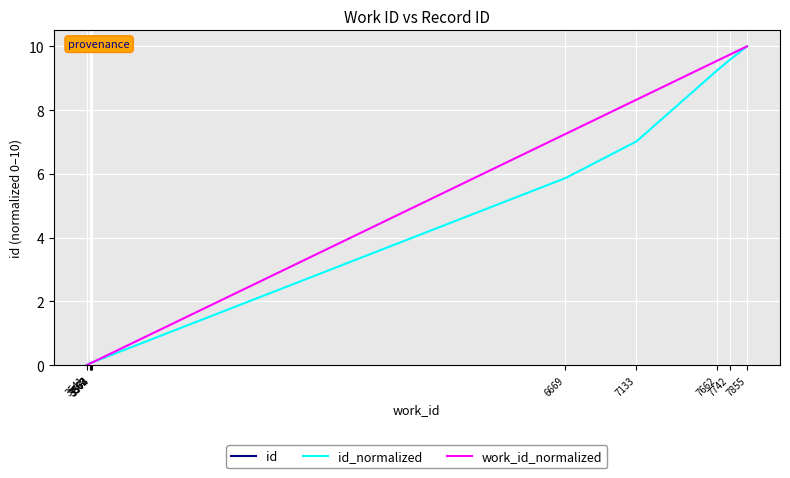

Which category has the highest value in the id series?

7855